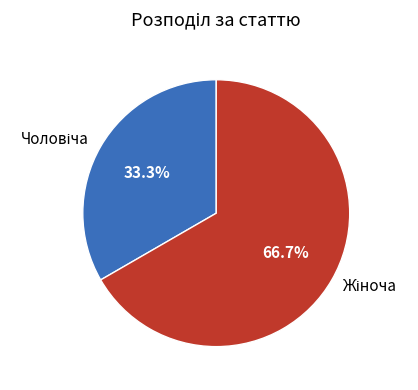

Is there any slice that represents more than half of the pie?

Yes